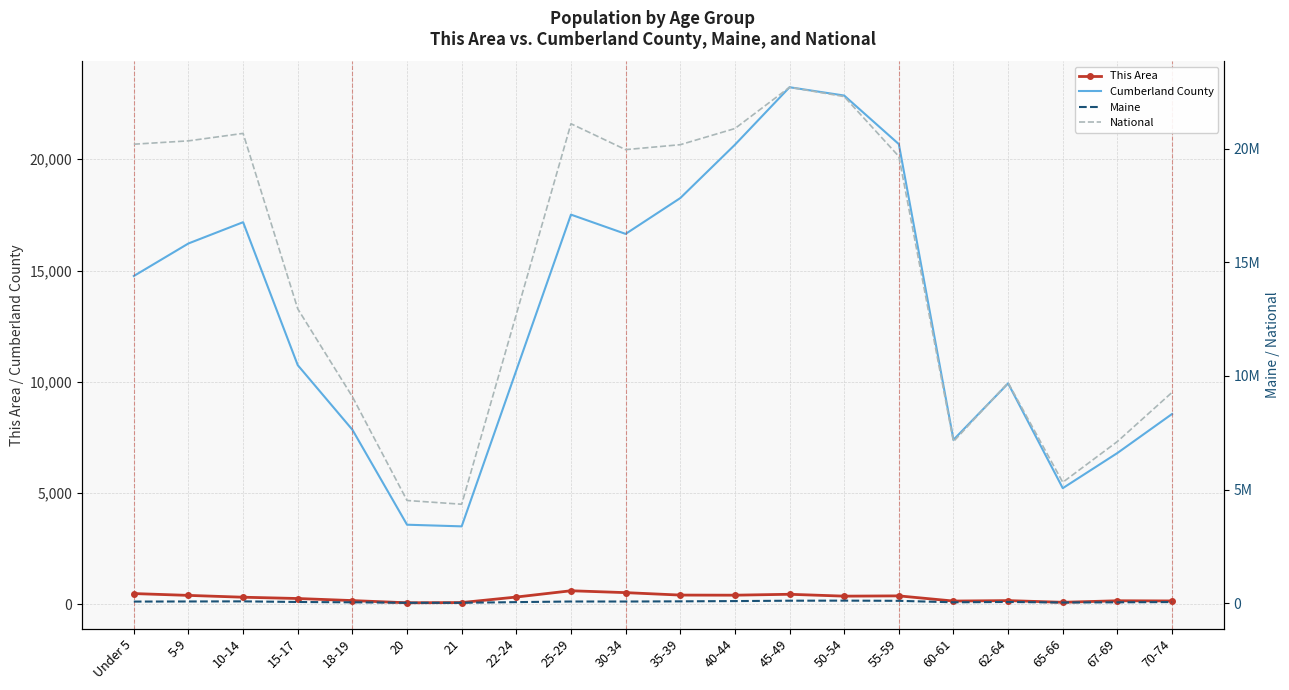

True or false: Maine and National intersect in this chart.

False